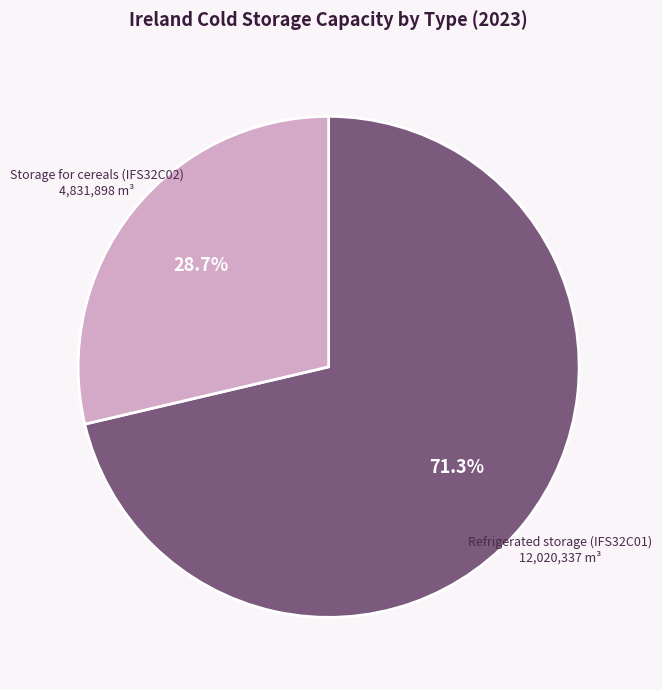

Is there any slice that represents more than half of the pie?

Yes